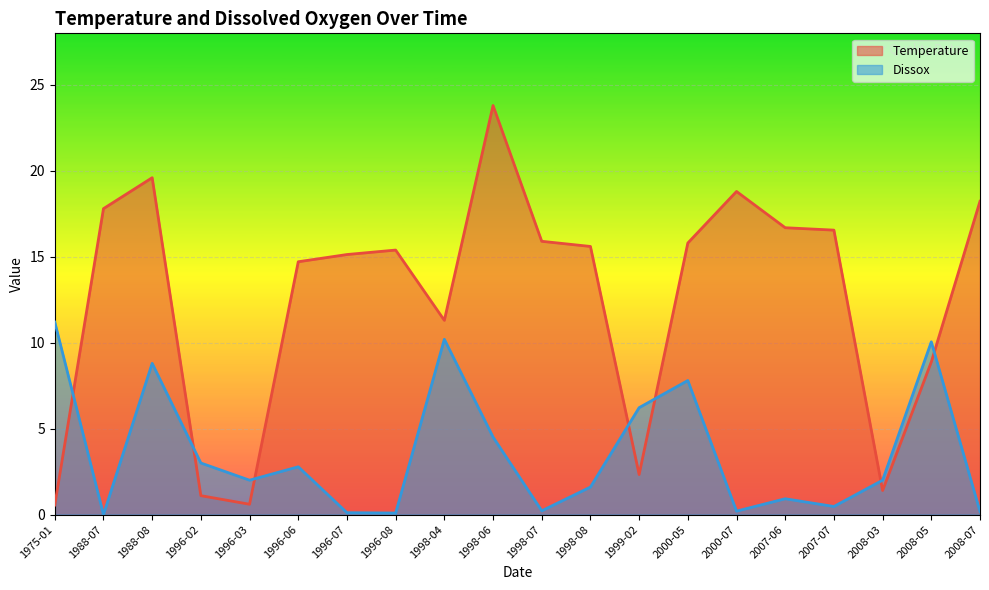

The value of Temperature at 1998-04 is 18.1. True or false?

False